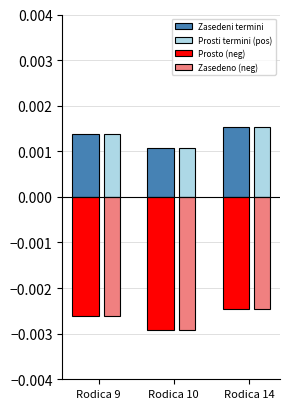

Rank the categories by Prosti termini (pos) value from highest to lowest.

Rodica 14, Rodica 9, Rodica 10